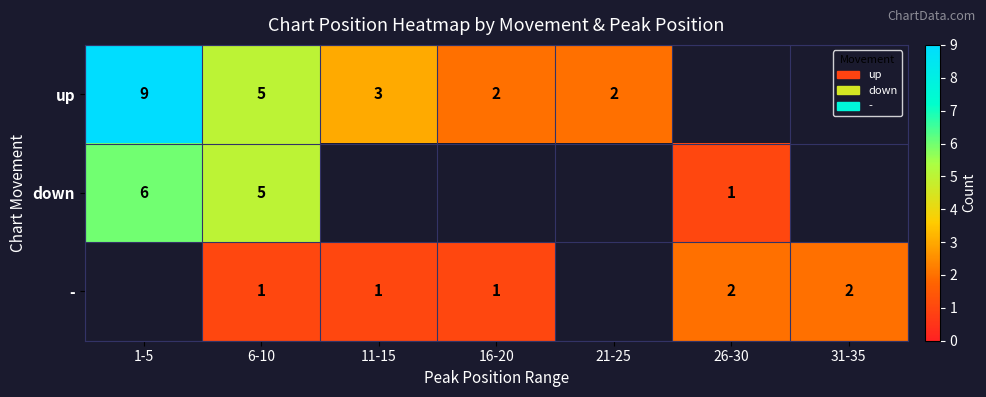

What is the sum of the up values at 1-5 and 6-10?

14